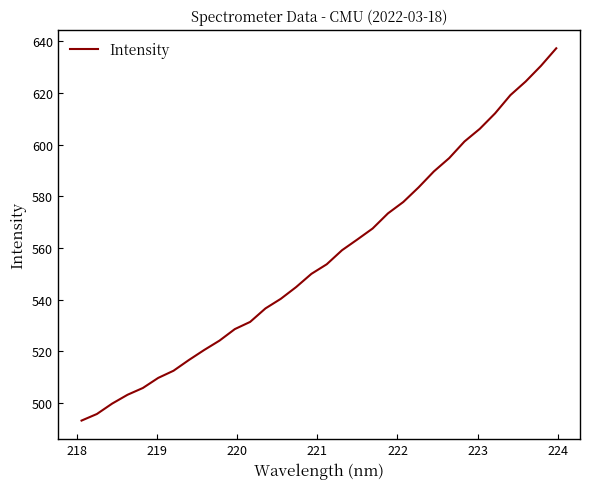

What is the difference between the maximum and minimum values?

144.0